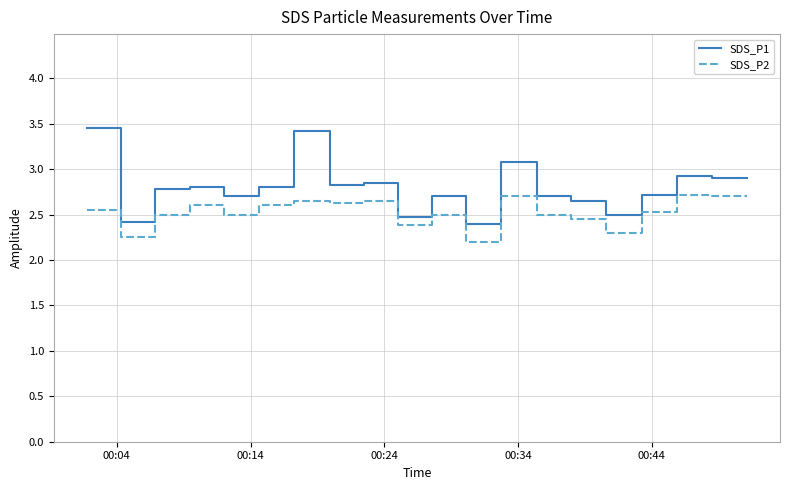

True or false: SDS_P2 has more than 2 interior local peaks.

True